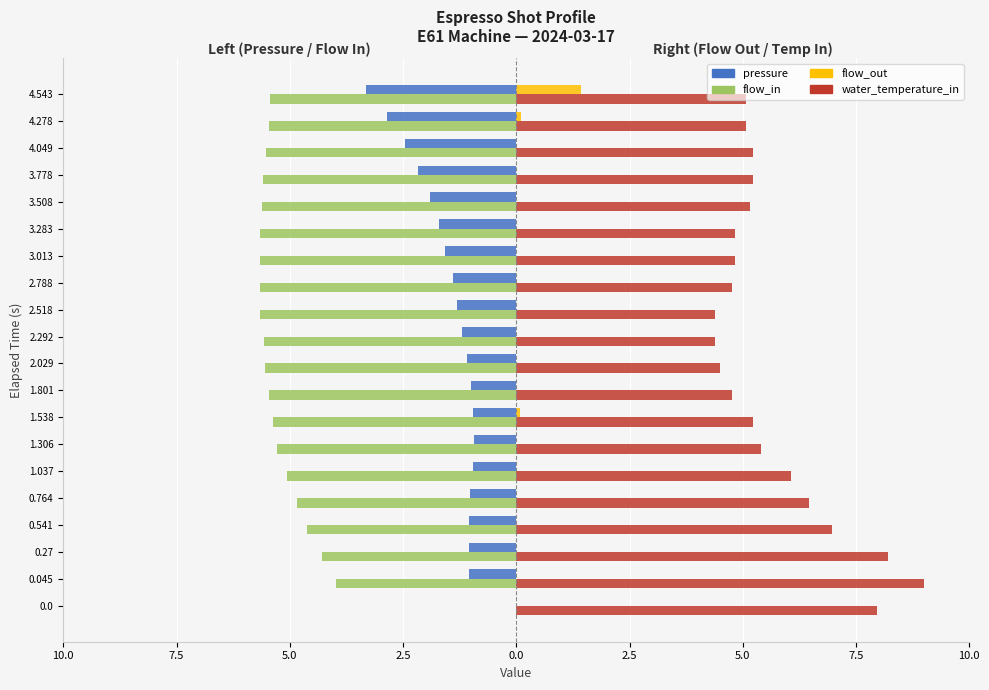

What are all the series names shown in the legend?

pressure, flow_in, flow_out, water_temperature_in